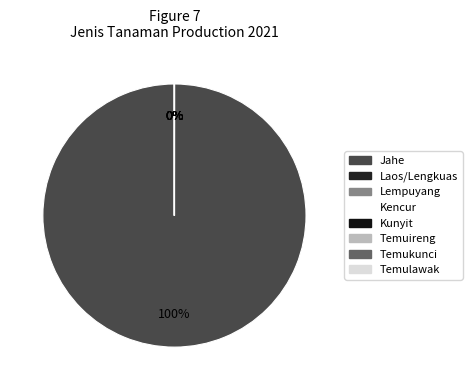

What is the smallest slice in the pie chart?

Laos/Lengkuas